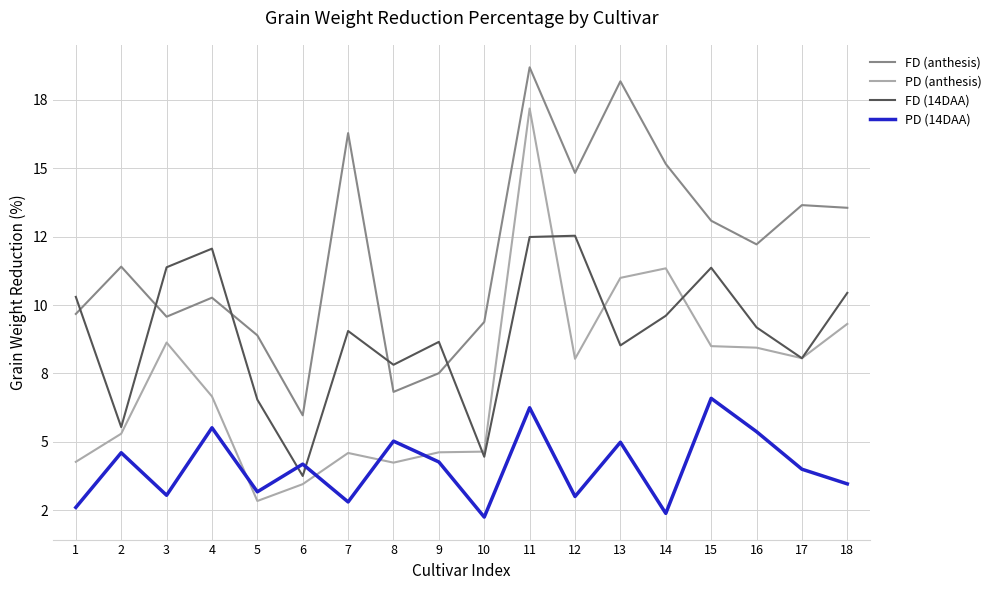

True or false: PD (14DAA) and PD (anthesis) intersect in this chart.

True